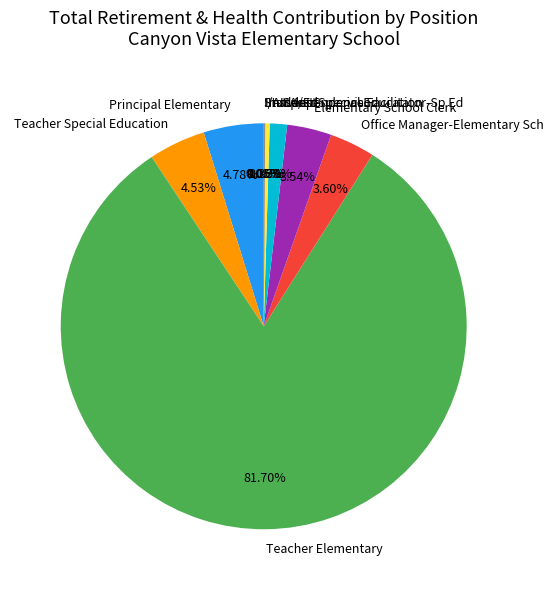

To the nearest percent, what is the combined percentage of Inst Asst and Teacher Elementary?

82%